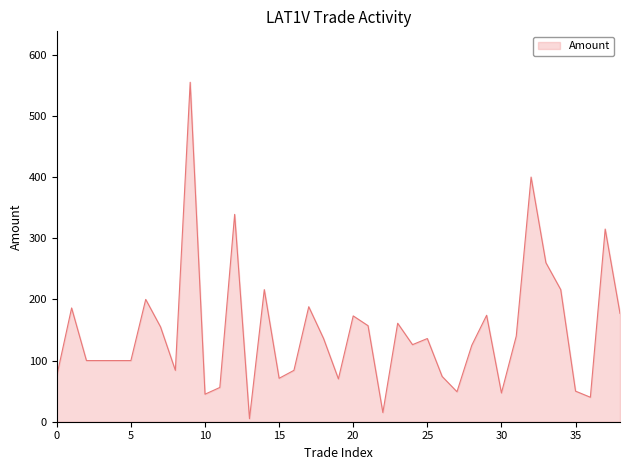

What is the greatest value displayed?

555